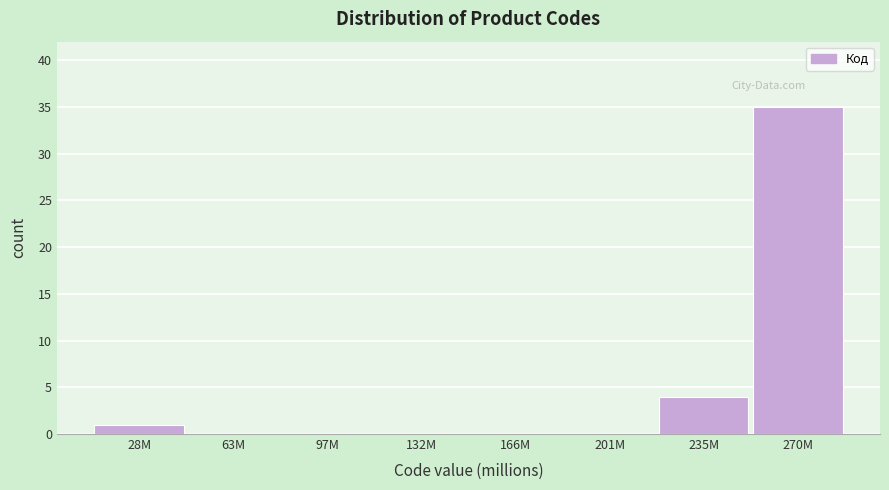

Reading left to right, extract all data points from this chart.

28M=1	63M=0	97M=0	132M=0	166M=0	201M=0	235M=4	270M=35